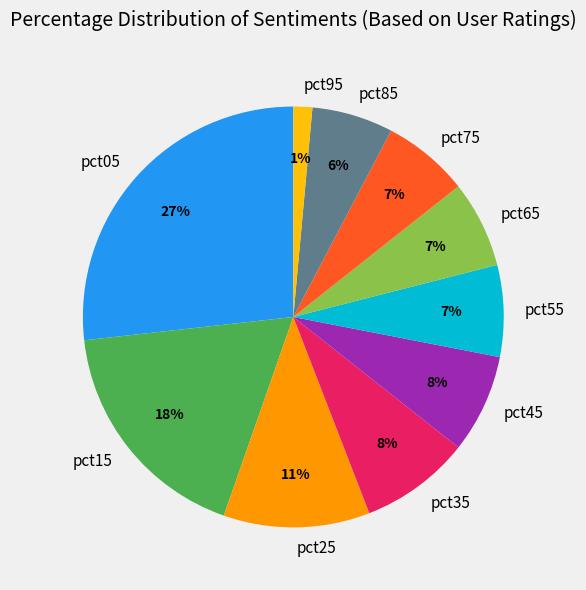

How many segments does this pie chart have?

10